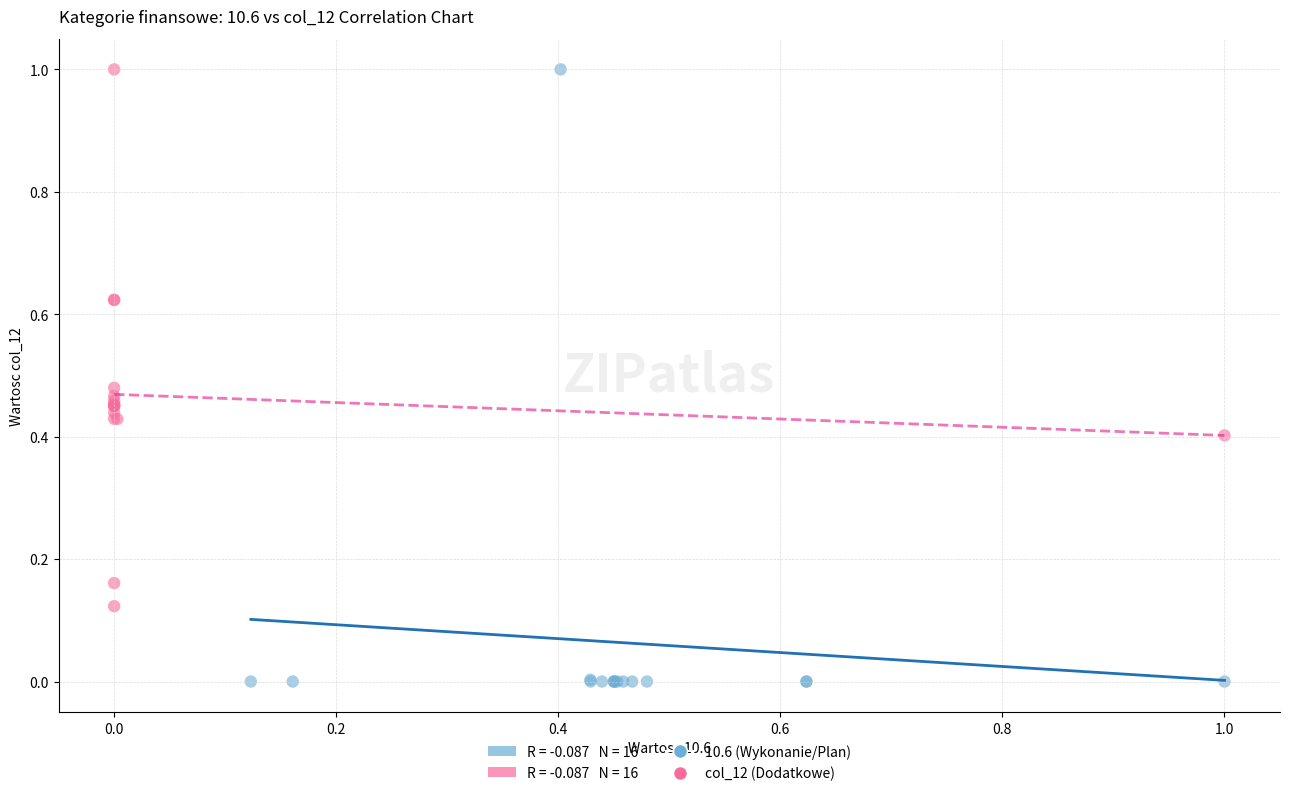

Which series reaches the minimum Y coordinate?

10.6 (Wykonanie/Plan)